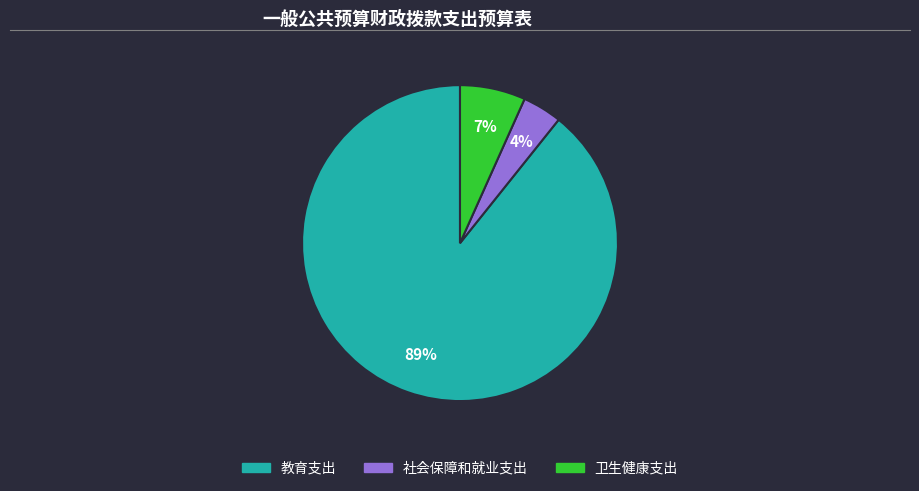

Combined, do 教育支出 and 社会保障和就业支出 account for over 50%?

Yes